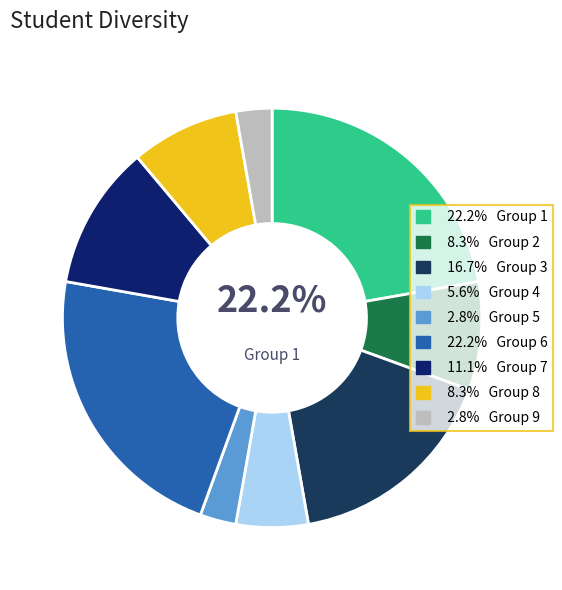

How many segments does this pie chart have?

9